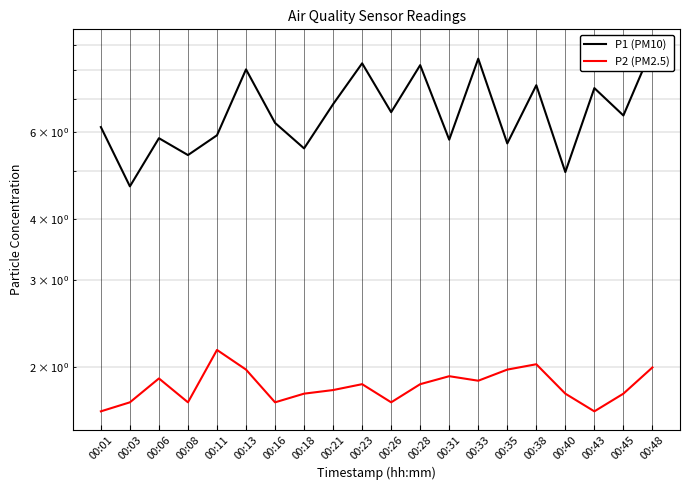

What is the minimum value shown in the chart?

1.6